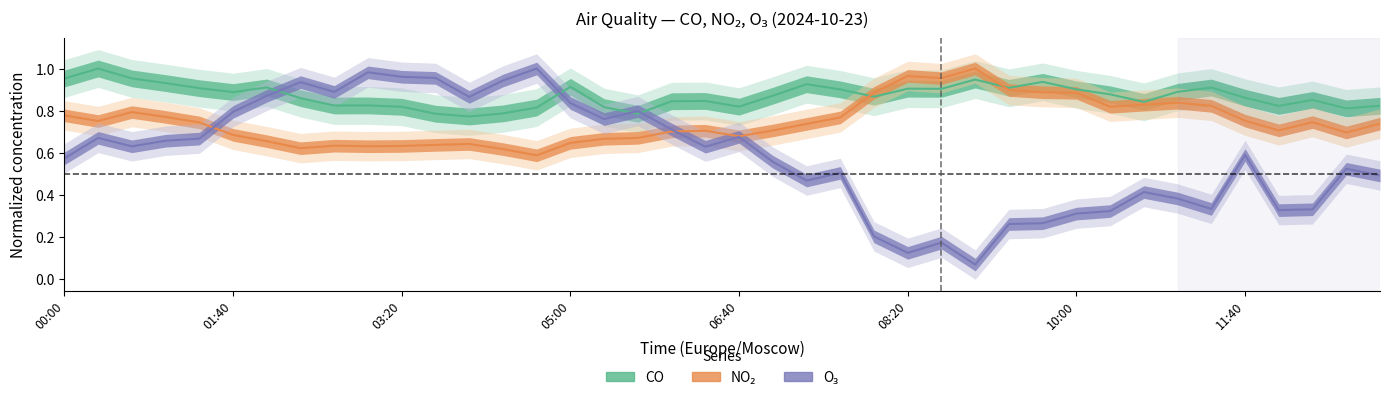

Is it true that CO (normalized) equals 0.9 at 11:40?

True